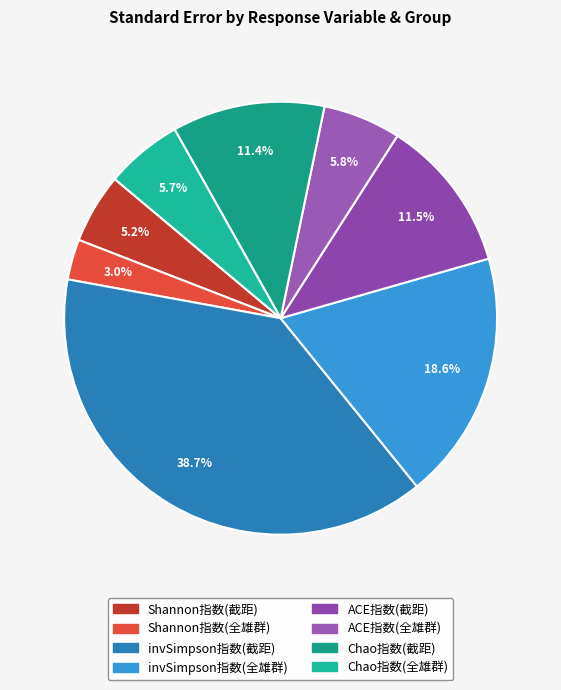

Does Shannon指数(截距) represent more than half of the total?

No